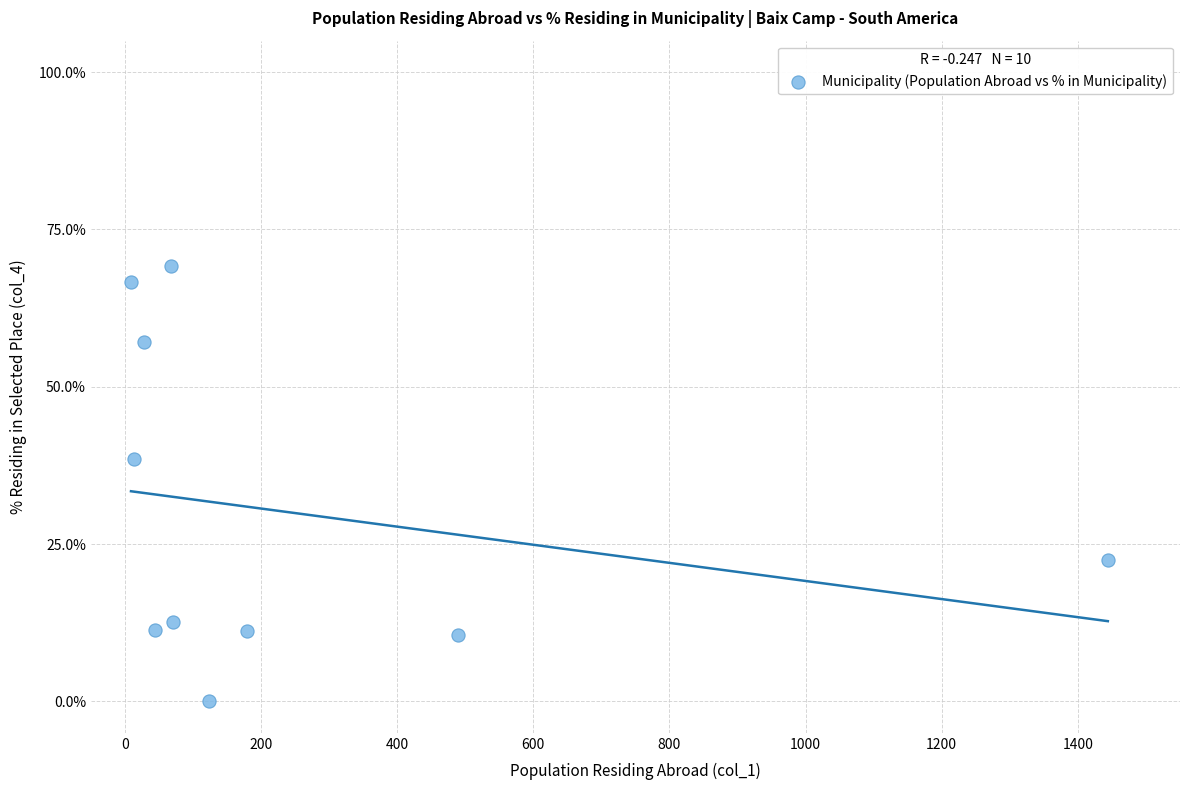

What is the range of X values (max minus min)?

1435.0